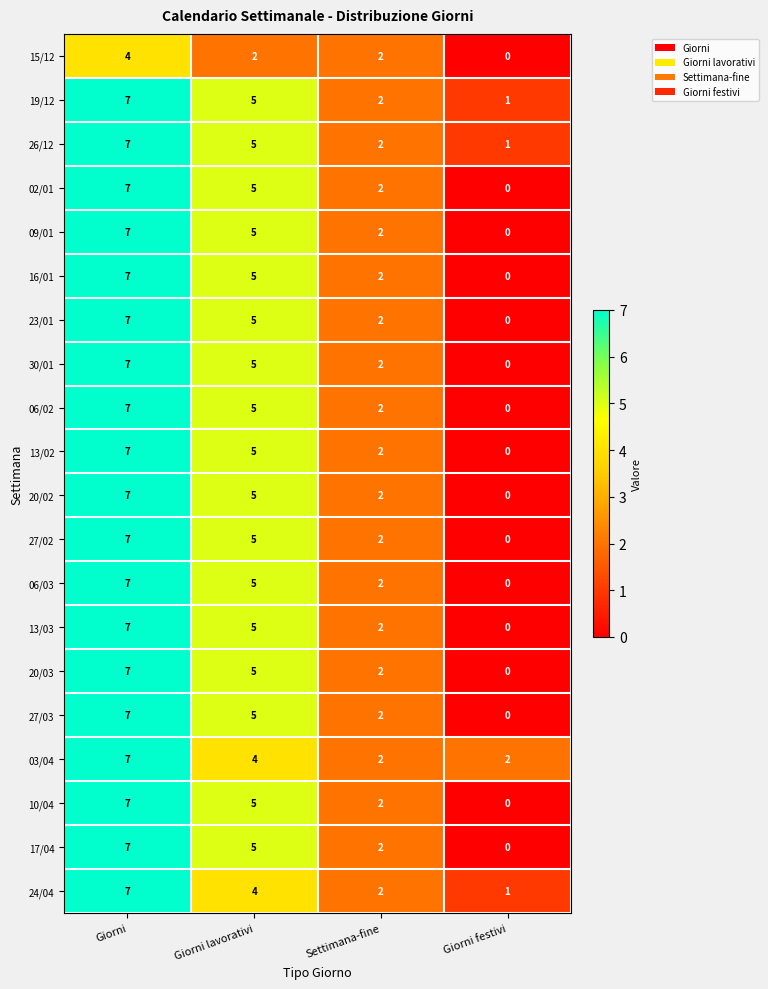

What is the sum of the 10/04 values at Giorni festivi and Giorni lavorativi?

5